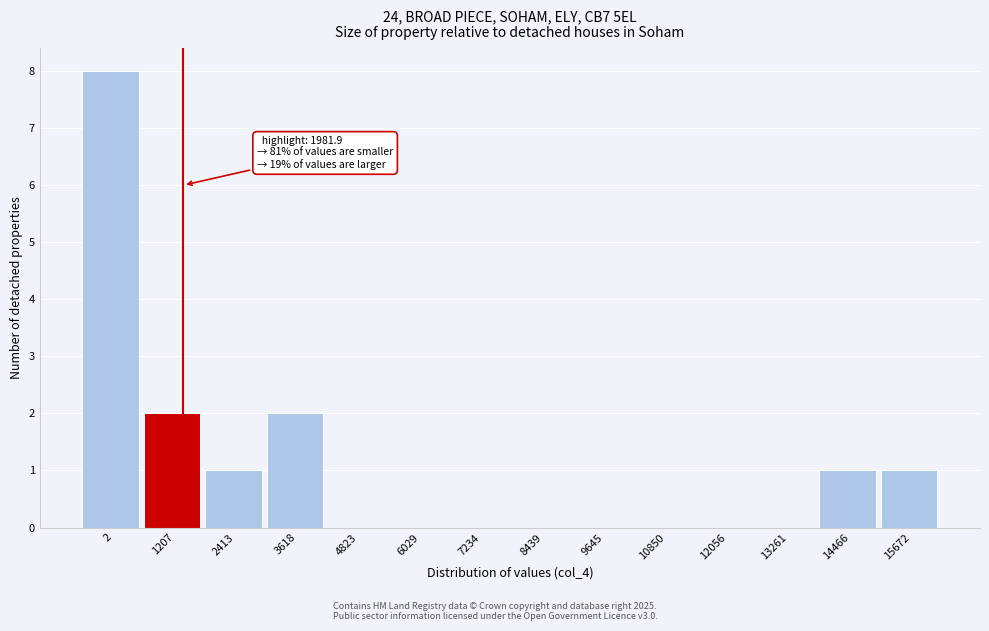

Reading right to left, list all the values displayed in this chart.

15672=1	14466=1	13261=0	12056=0	10850=0	9645=0	8439=0	7234=0	6029=0	4823=0	3618=2	2413=1	1207=2	2=8